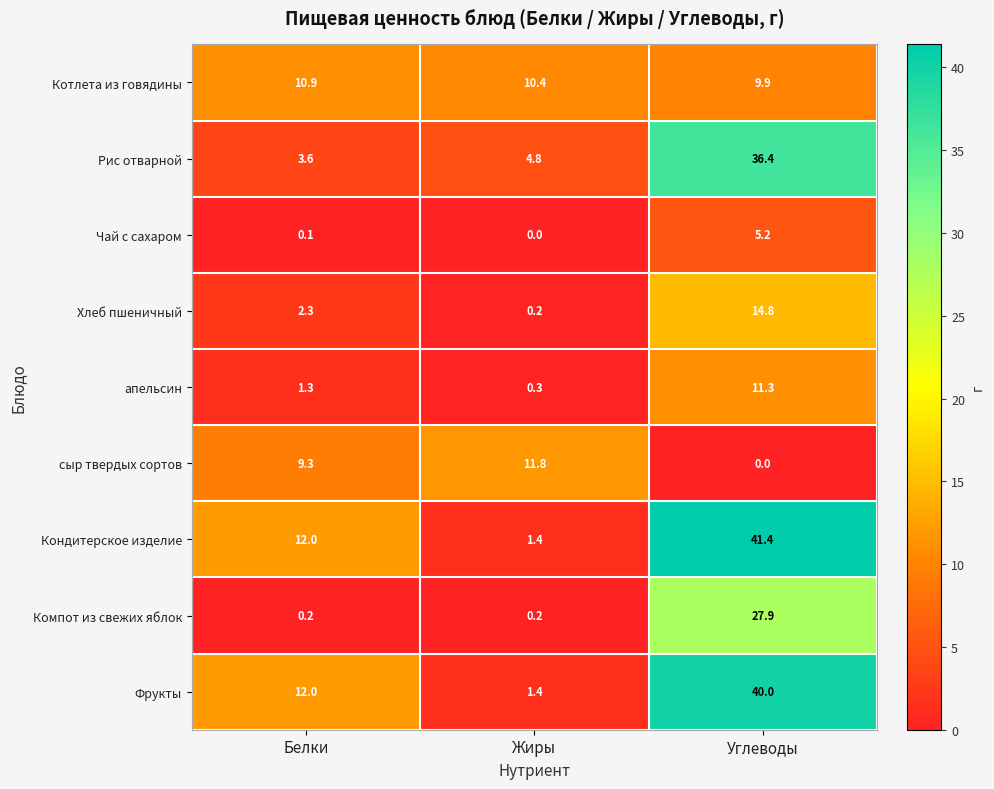

Rank the series by their maximum value, from highest to lowest.

Кондитерское изделие, Фрукты, Рис отварной, Компот из свежих яблок, Хлеб пшеничный, сыр твердых сортов, апельсин, Котлета из говядины, Чай с сахаром